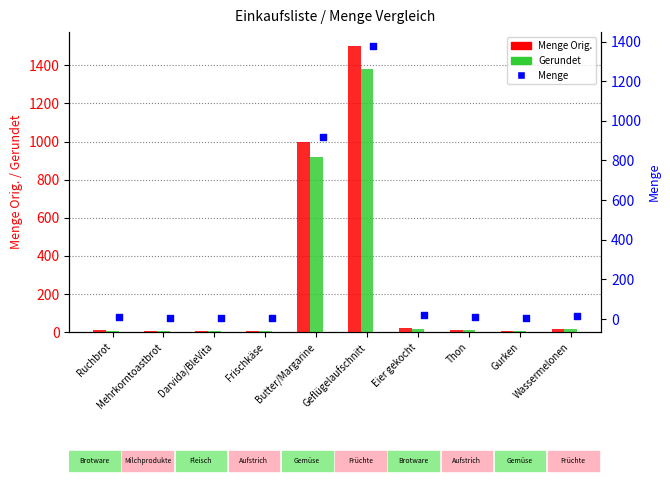

What are all the series names shown in the legend?

Menge Orig., Gerundet, Menge